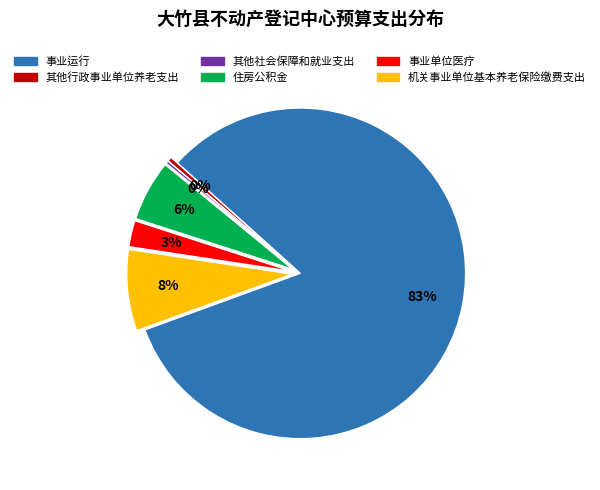

Which category has the biggest portion of the pie?

事业运行